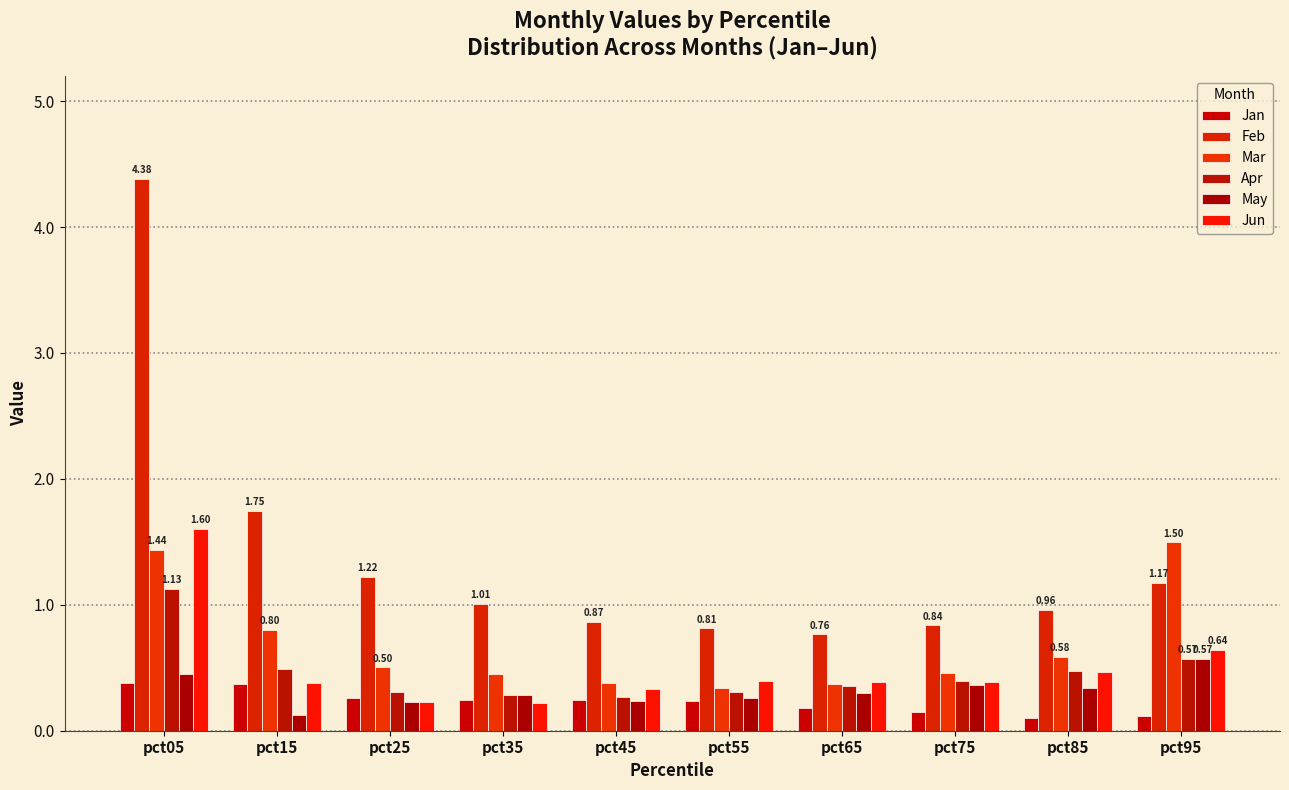

How many data points does each series have?

10